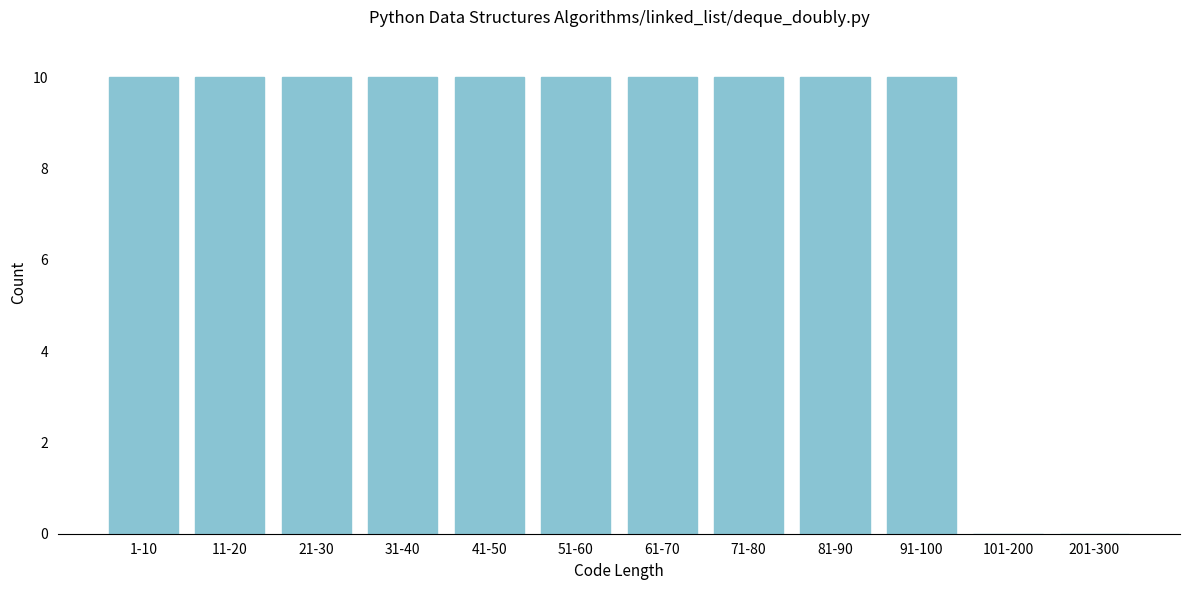

Reading left to right, list all the values displayed in this chart.

1-10=10	11-20=10	21-30=10	31-40=10	41-50=10	51-60=10	61-70=10	71-80=10	81-90=10	91-100=10	101-200=0	201-300=0